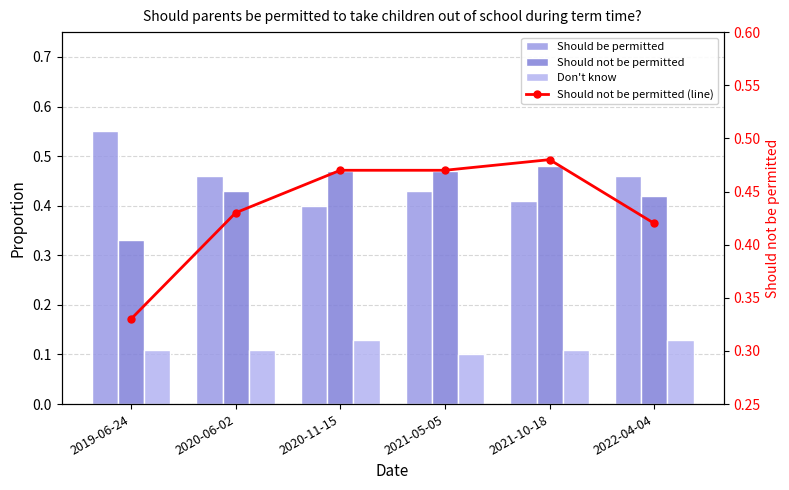

Reading right to left, transcribe all the data shown in this chart.

Should be permitted: 0.5	0.4	0.4	0.4	0.5	0.6
Should not be permitted: 0.4	0.5	0.5	0.5	0.4	0.3
Don't know: 0.1	0.1	0.1	0.1	0.1	0.1
Should not be permitted (line): 0.4	0.5	0.5	0.5	0.4	0.3